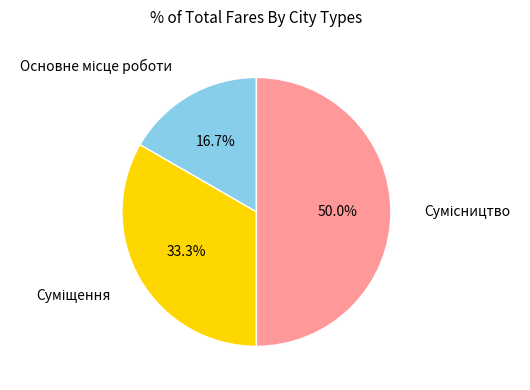

What is the change in value from Основне місце роботи to Суміщення?

+1